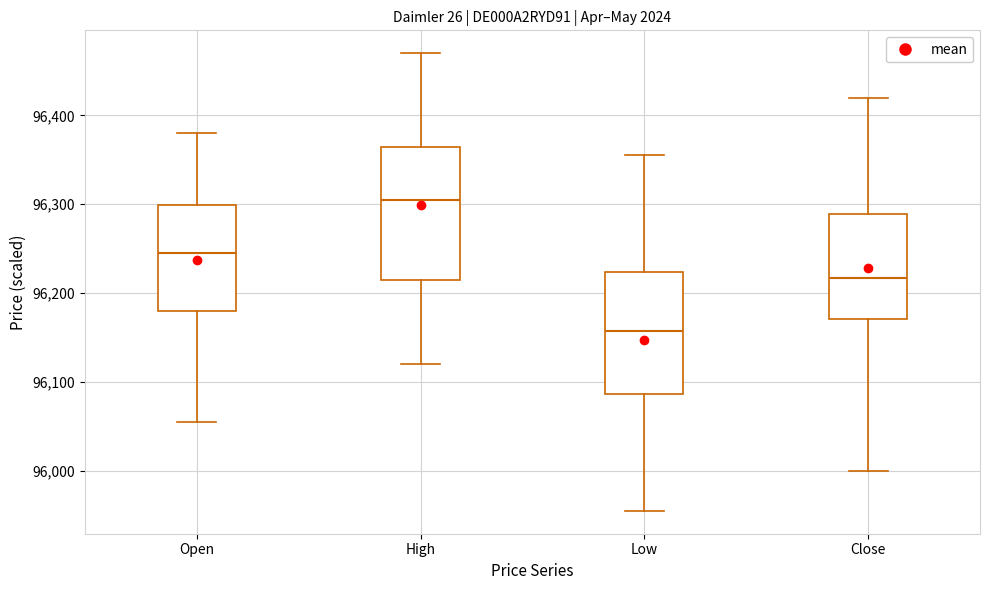

Which box's median line is the lowest?

Low